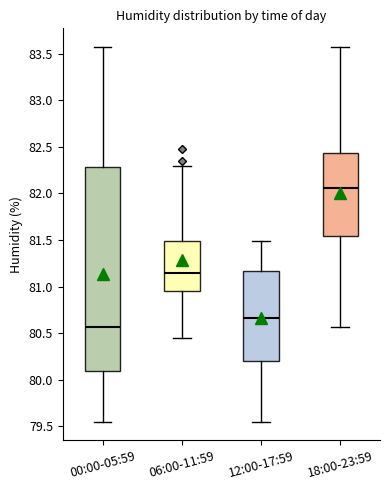

Which box has the lowest median line?

00:00-05:59